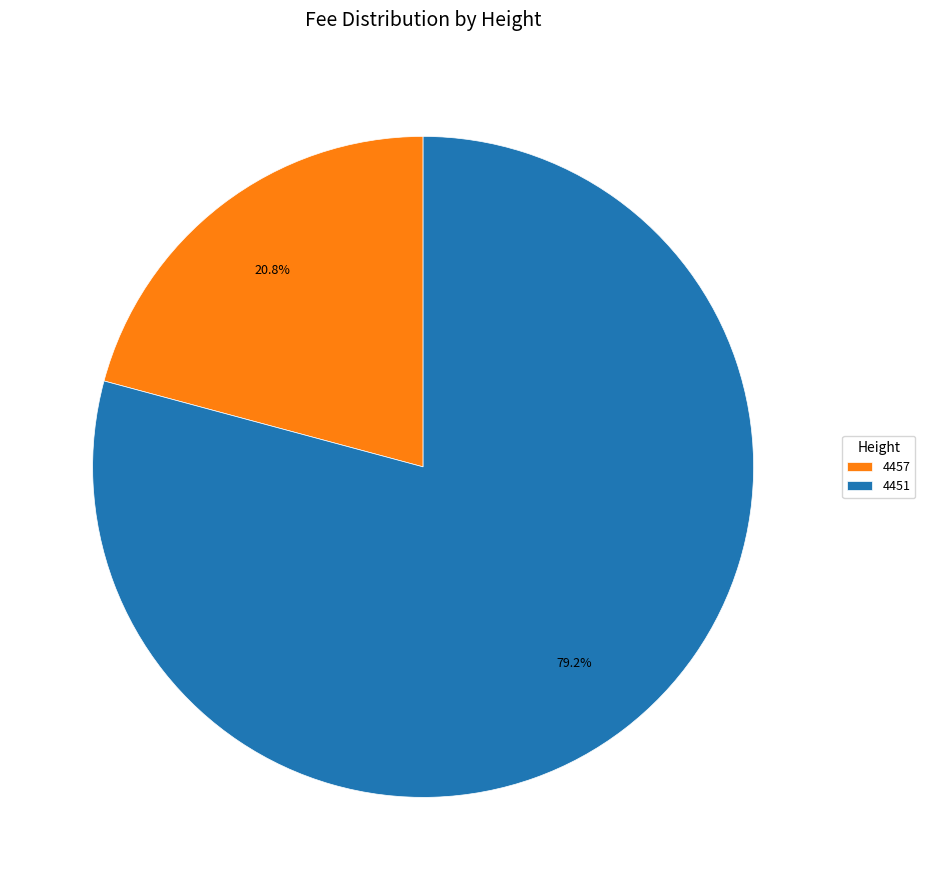

What is the largest slice in the pie chart?

4451